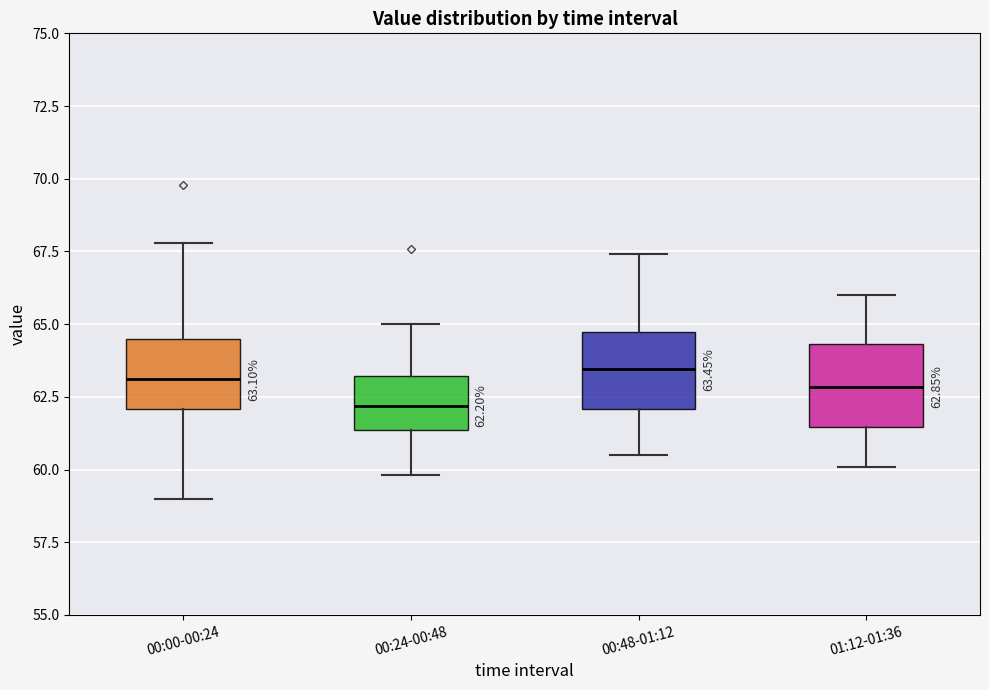

Which box's median line is the lowest?

00:24-00:48